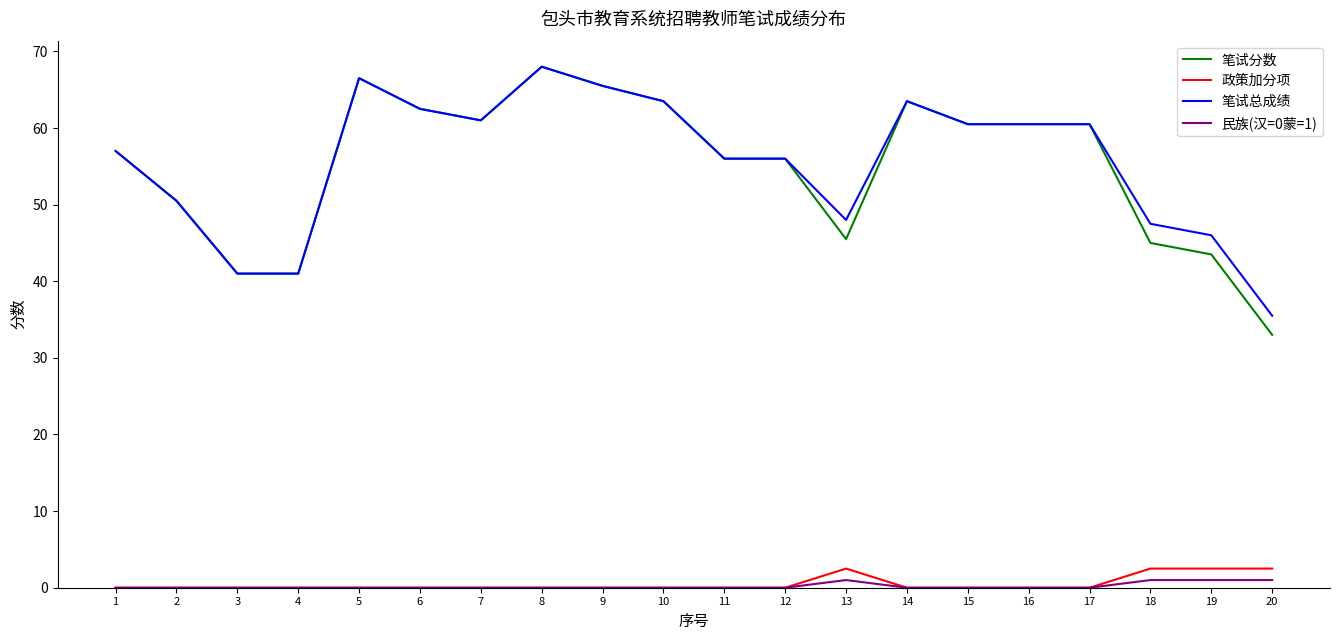

The value of 政策加分项 at 13 is 2.5. True or false?

True